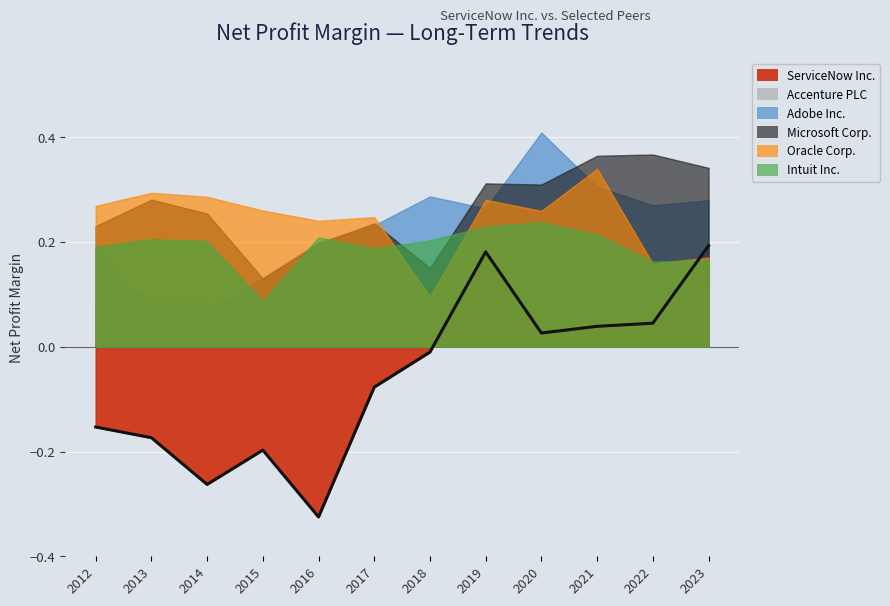

Is it true that Oracle Corp. equals 0.5 at 2021?

False